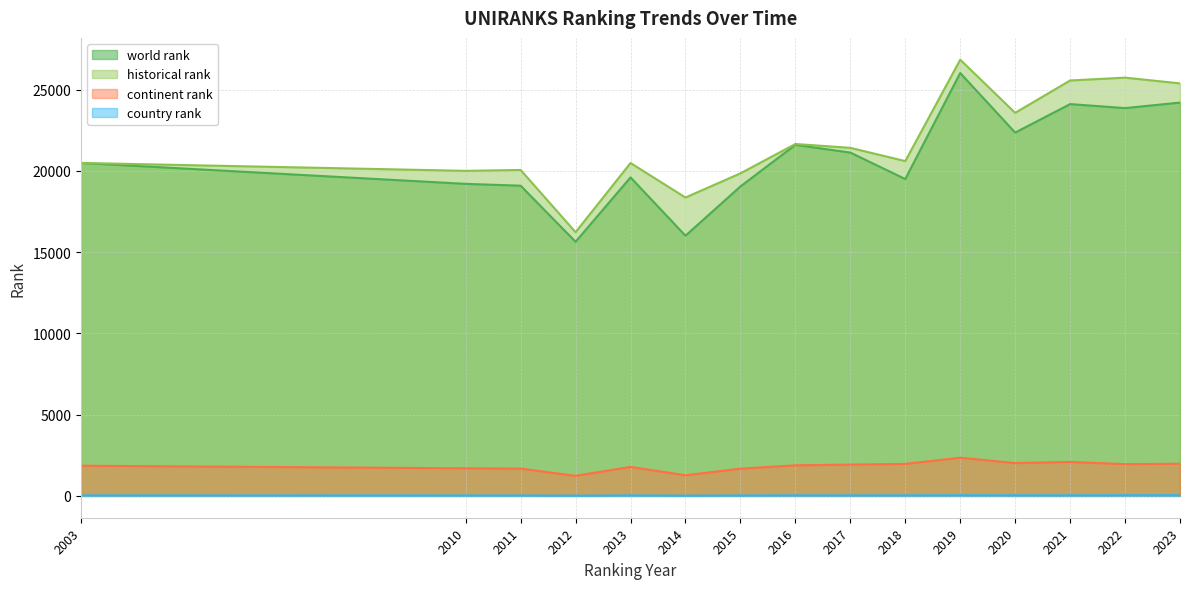

How many values in the historical rank series are below 20605?

7